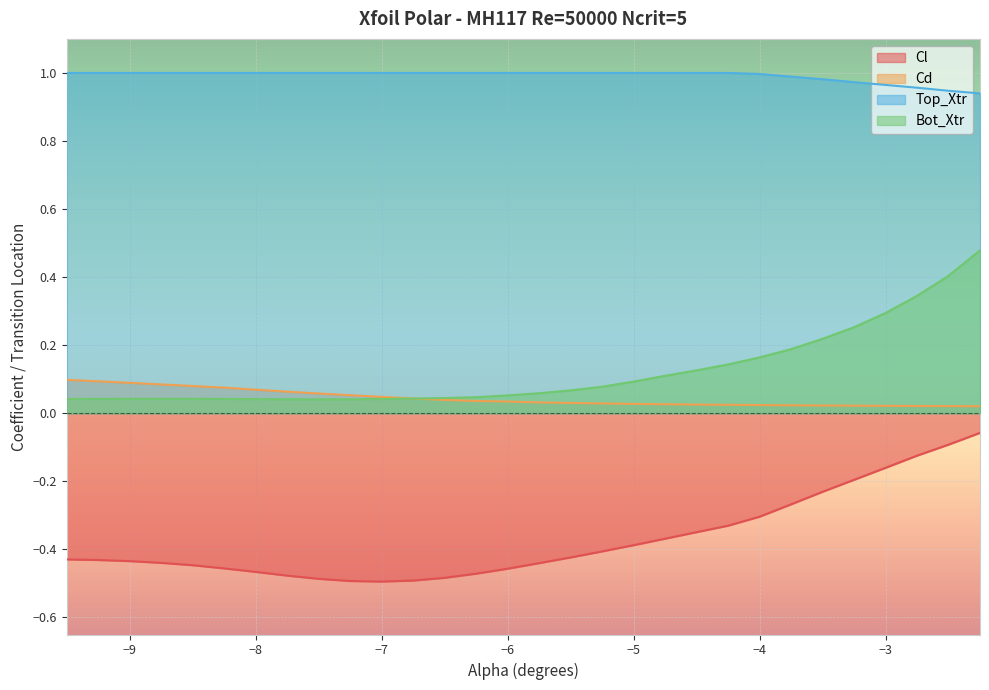

How many series are shown in this chart?

4